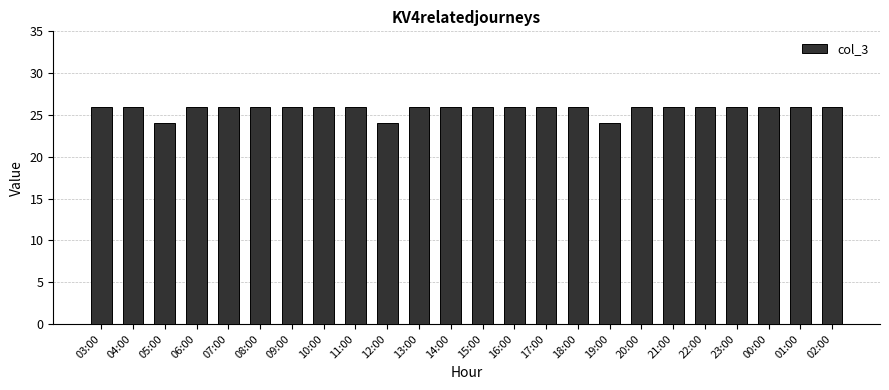

What is the greatest value displayed?

26